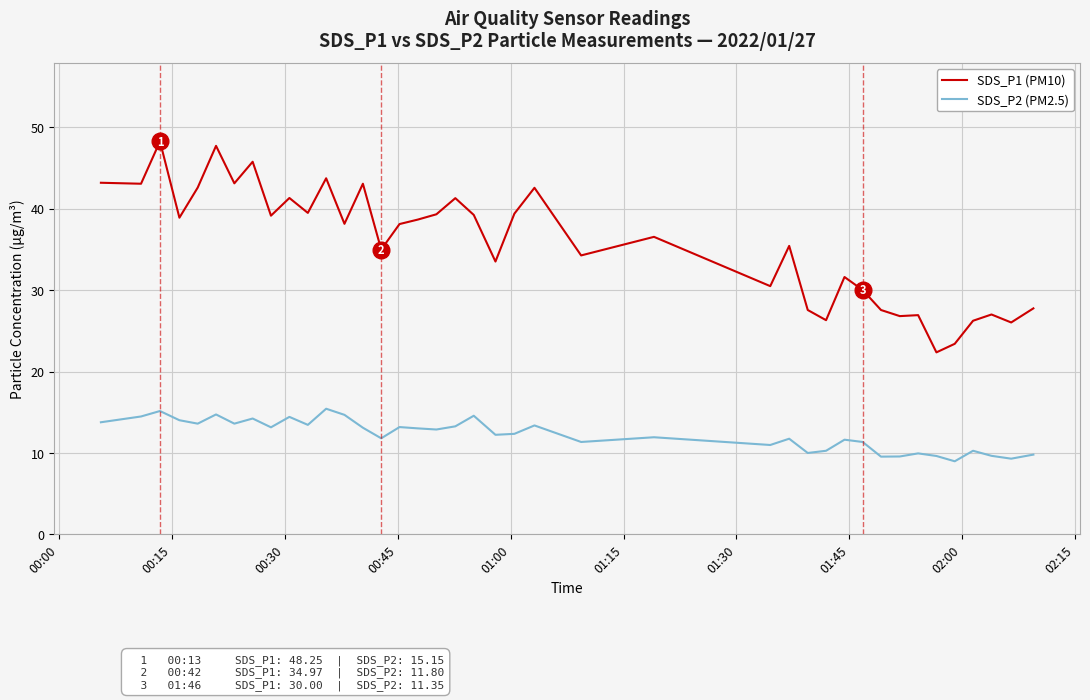

What is the lowest value of the SDS_P1 (PM10) series?

22.4